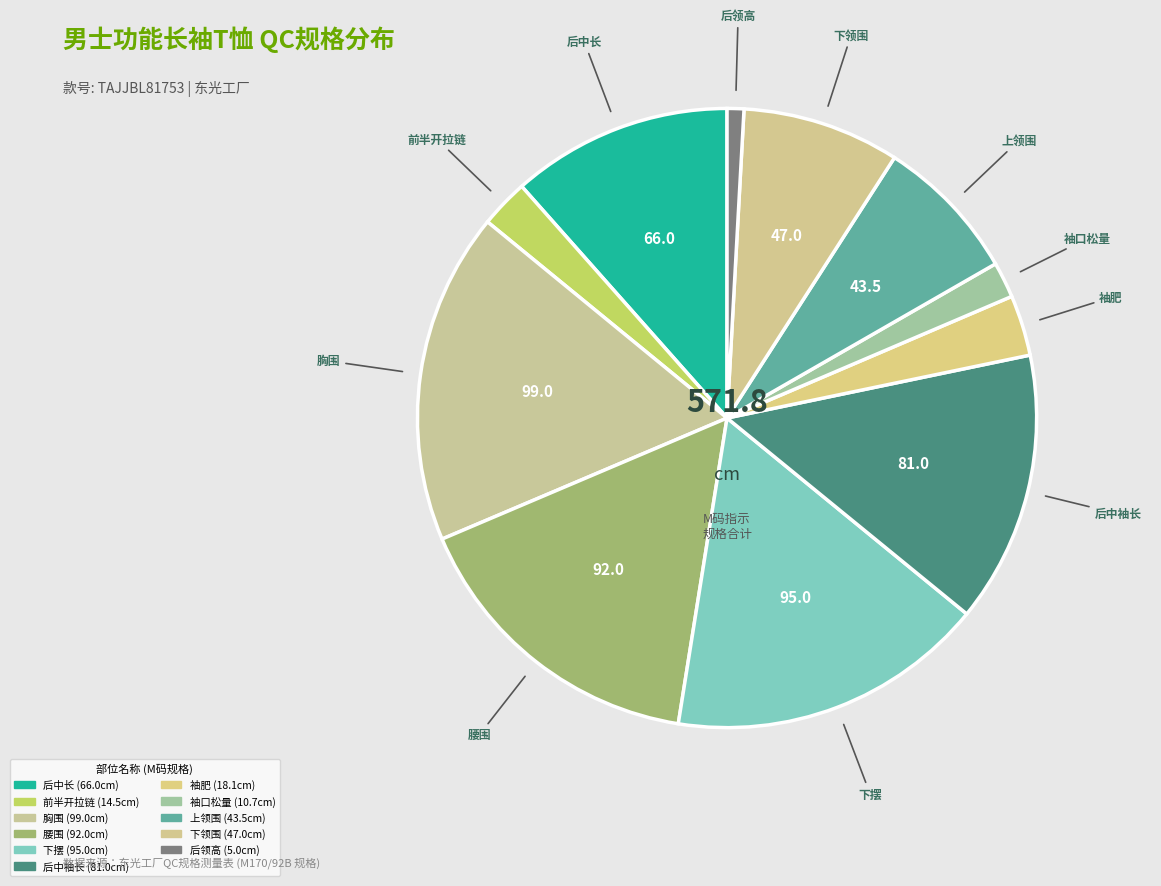

How many slices are in this pie chart?

11